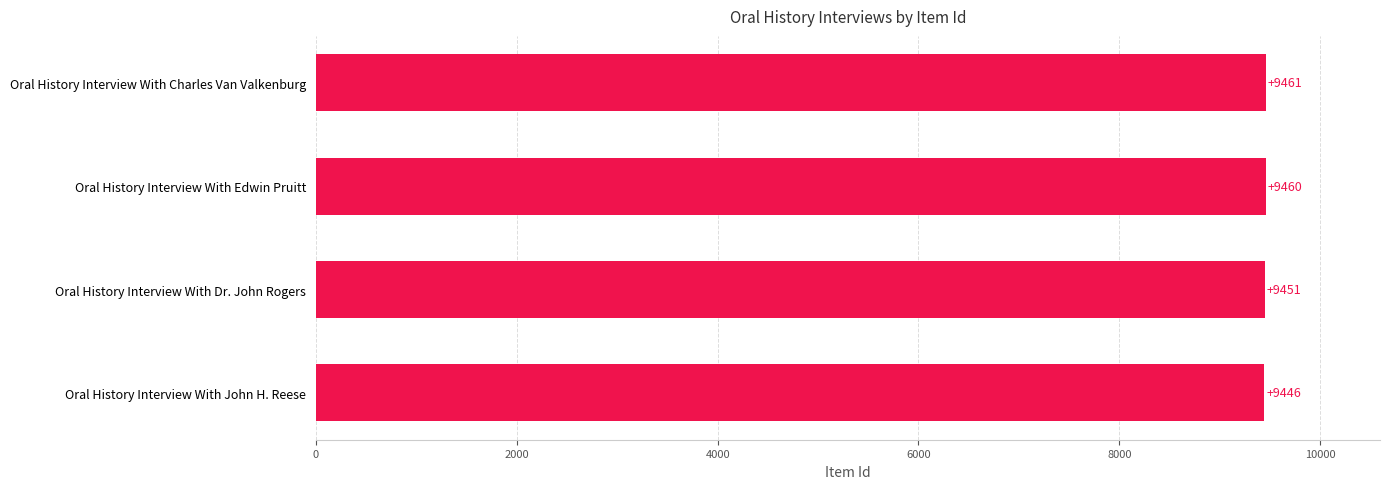

Where is the data nearest to the value 9453?

Oral History Interview With Dr. John Rogers